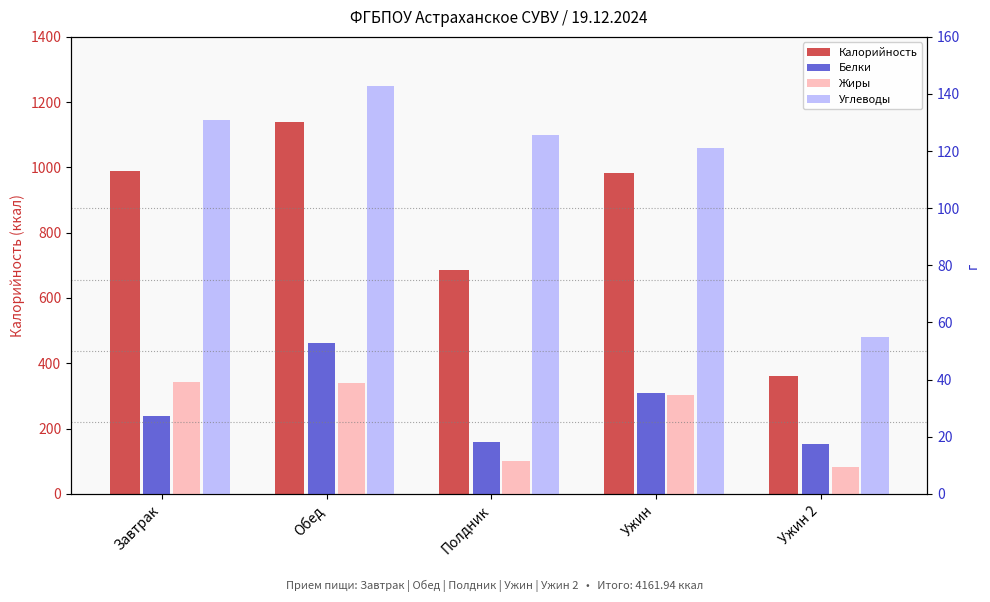

What is the total value across all series at Обед?

1374.6